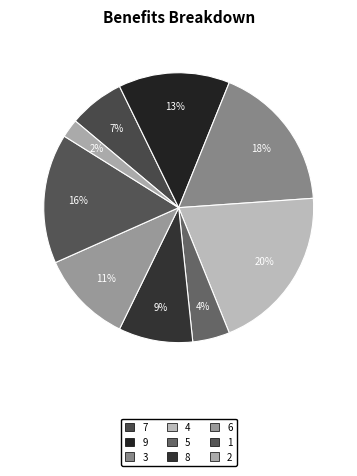

To the nearest percent, what is the combined percentage of 4 and 7?

27%